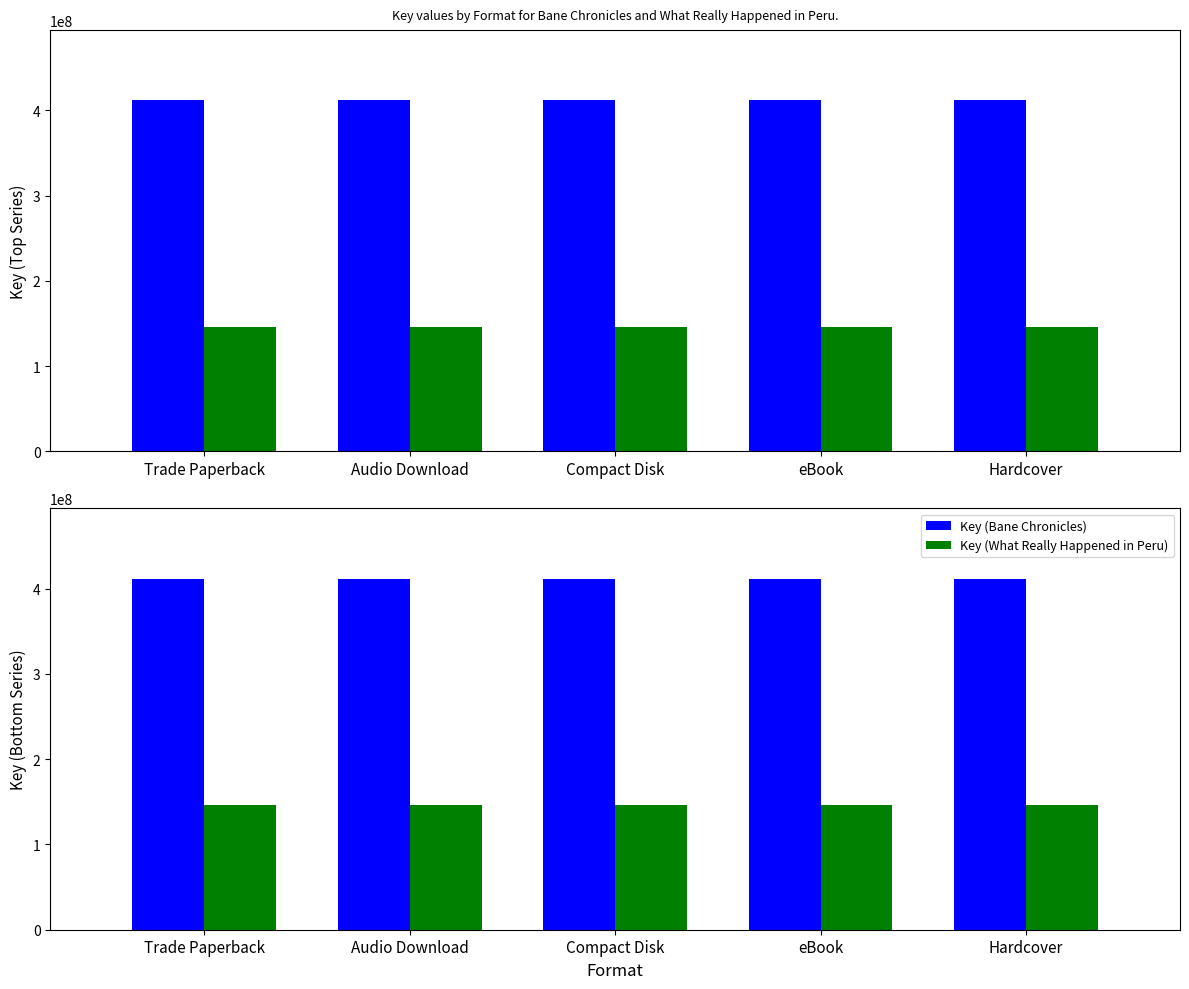

How many data points does each series have?

5